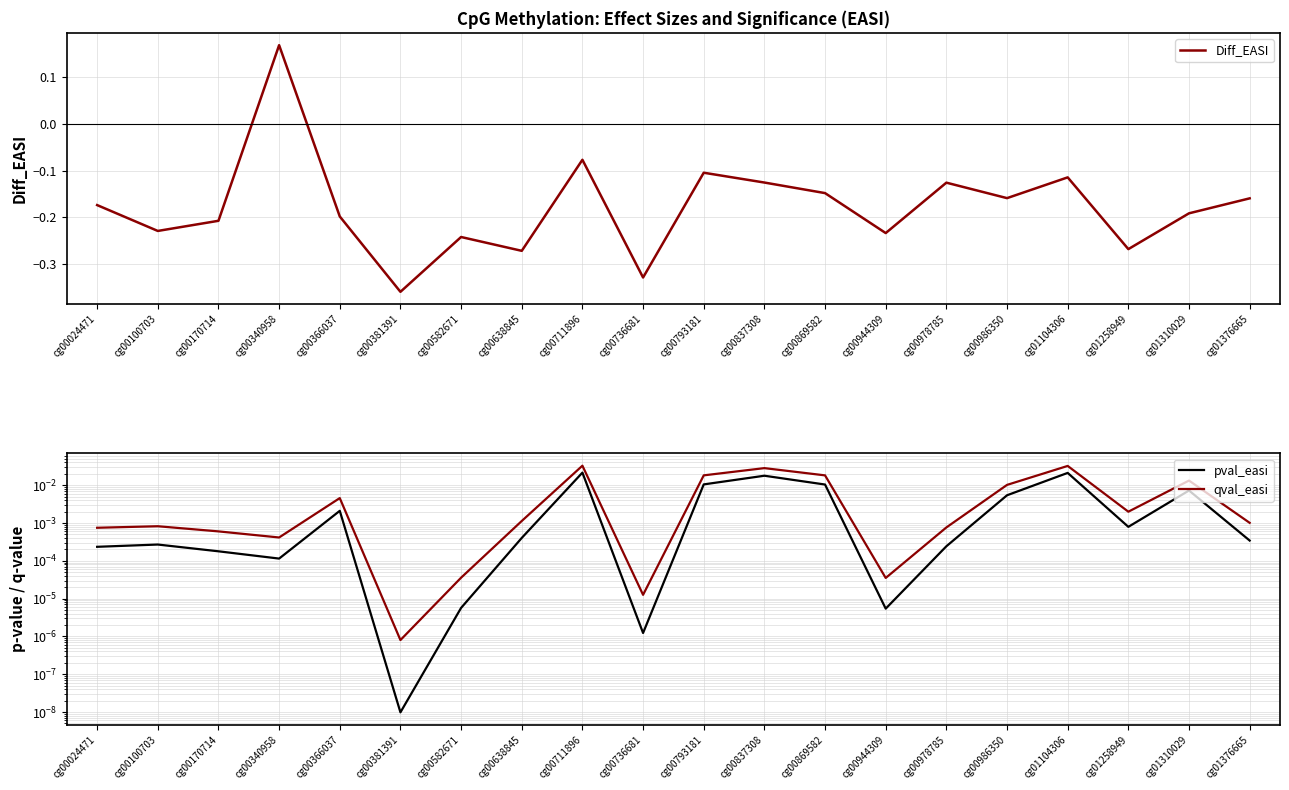

How many interior local peaks does the qval_easi series have?

6